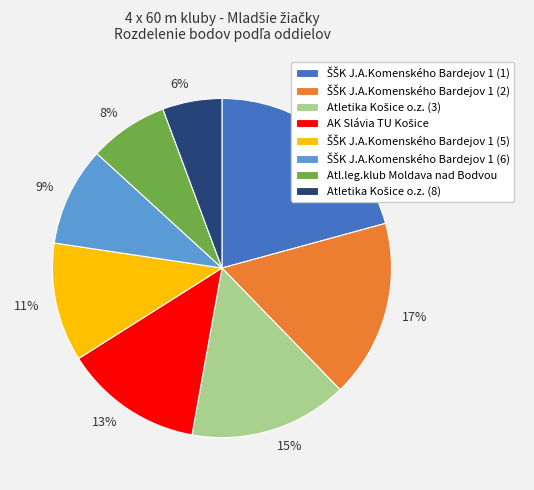

The 8% slice represents 2% of the pie. True or false?

False